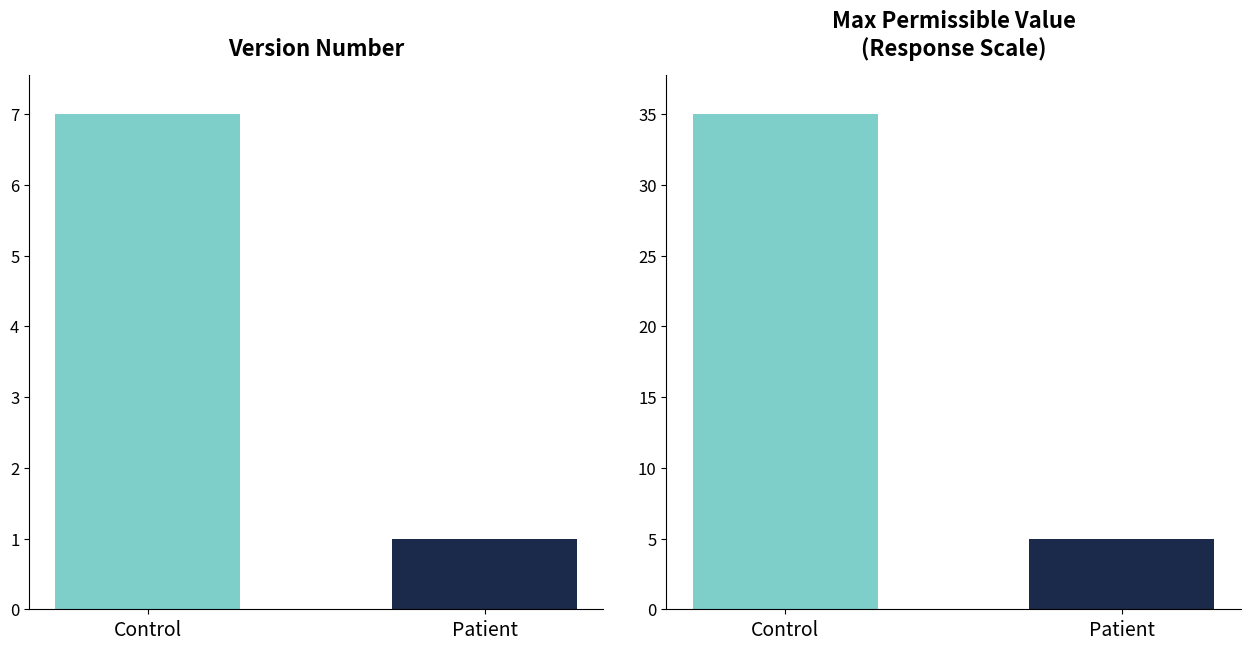

Is it true that Max Permissible Value equals 18 at Control?

False